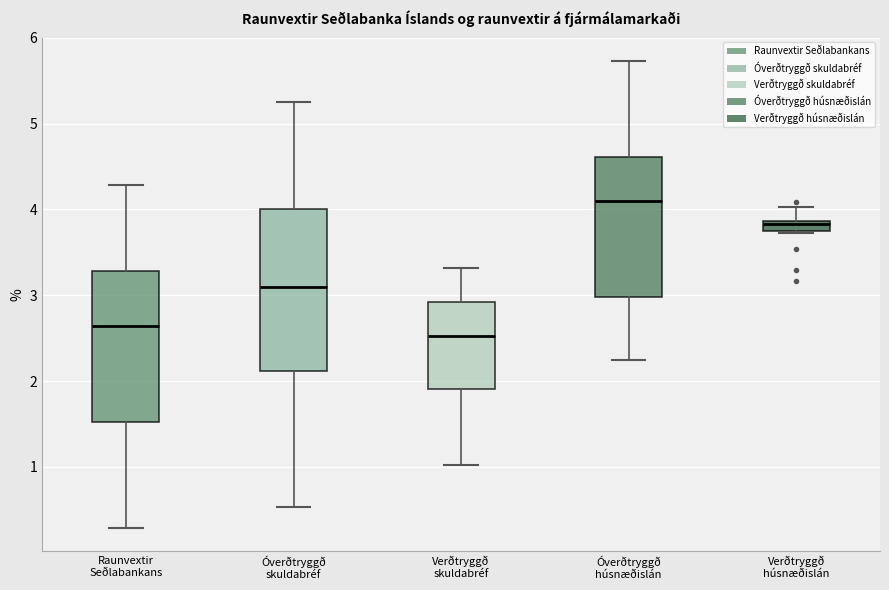

Which box has the highest median line?

Óverðtryggð húsnæðislán